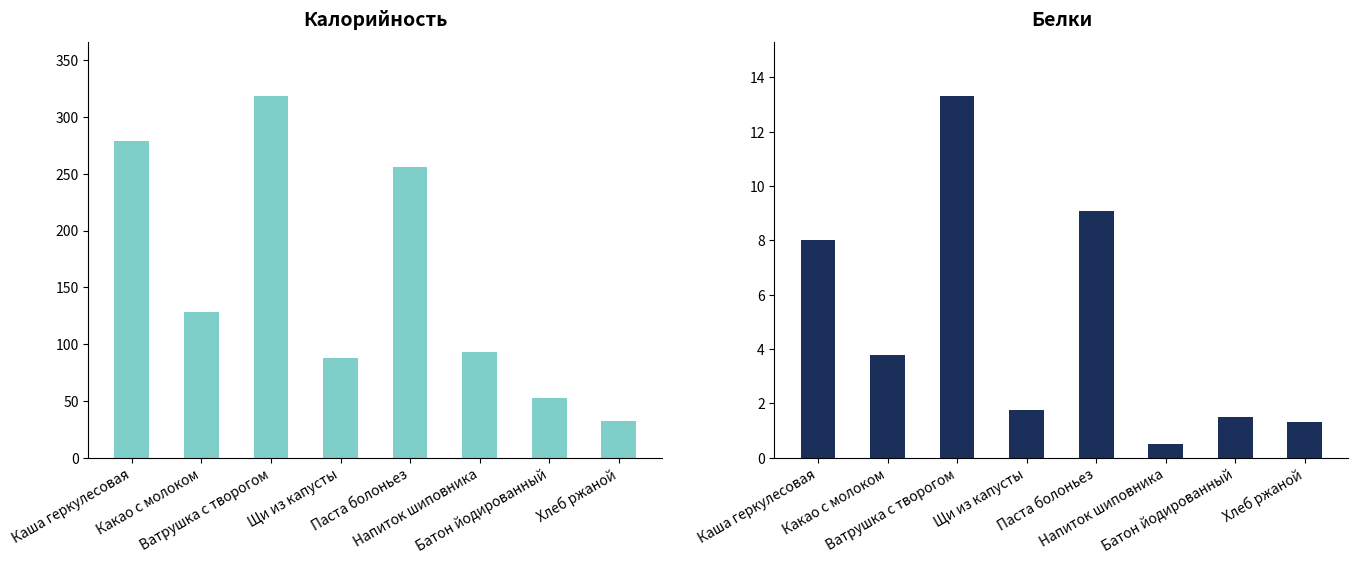

List the labels in order of Калорийность value, smallest first.

Хлеб ржаной, Батон йодированный, Щи из капусты, Напиток шиповника, Какао с молоком, Паста болоньез, Каша геркулесовая, Ватрушка с творогом